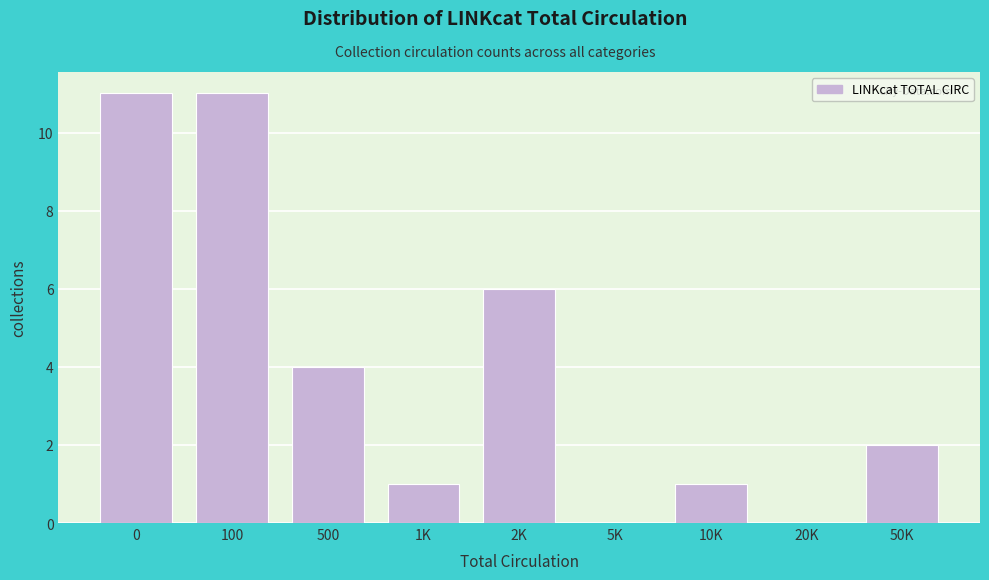

What is the change in value from 100 to 50K?

-9